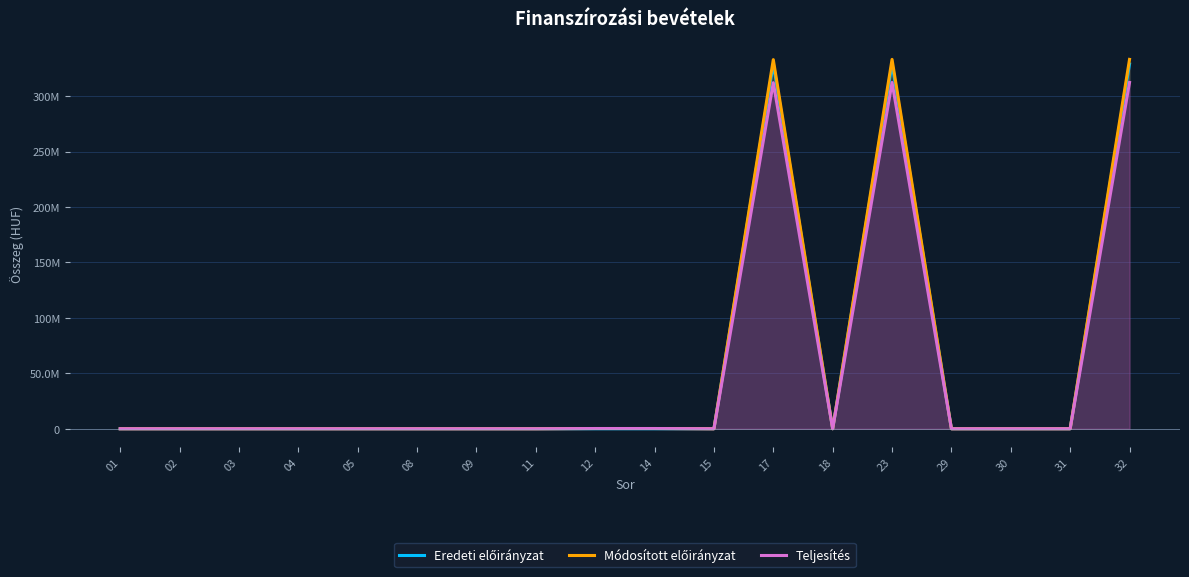

Which series changed the most between 05 and 23?

Módosított előirányzat